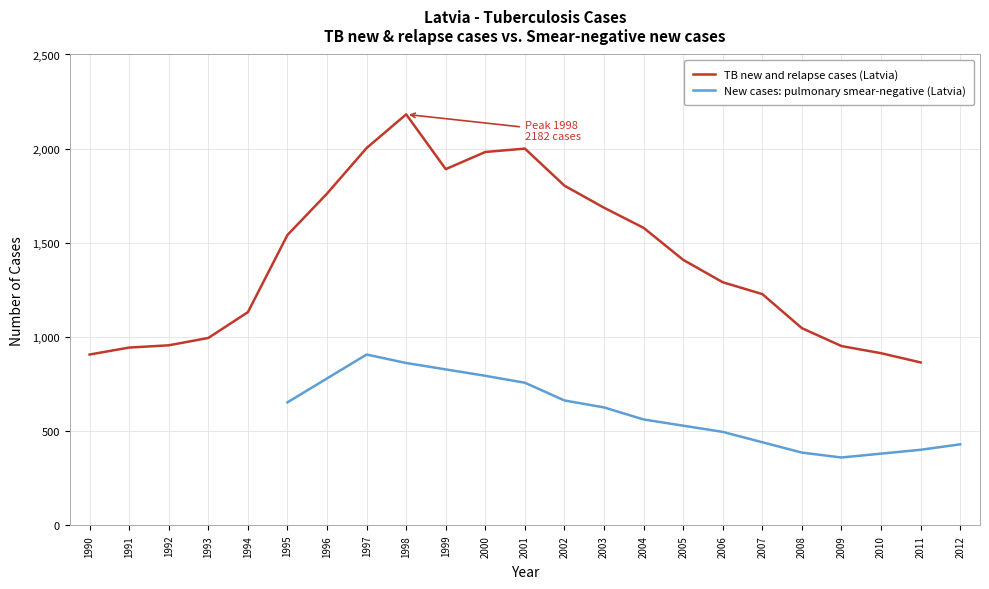

Between 2001 and 2004, which is larger?

2001